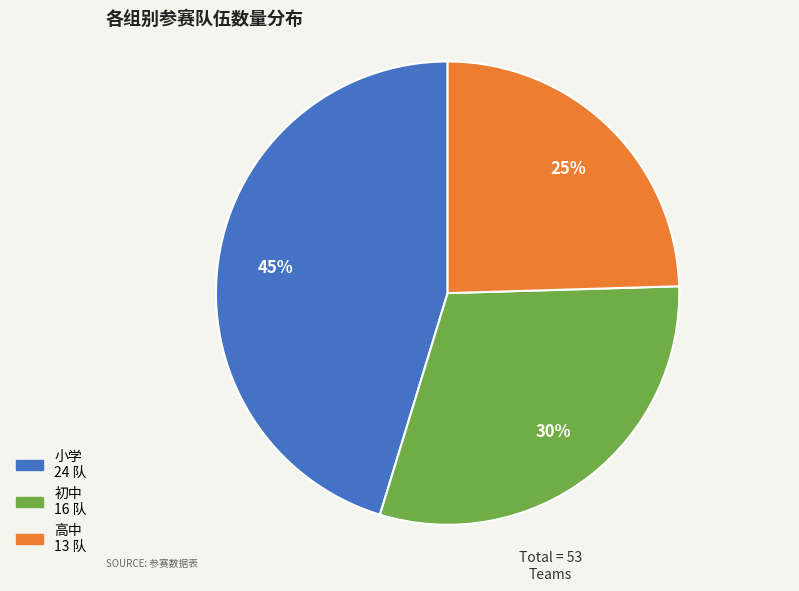

Count the number of slices in the pie.

3